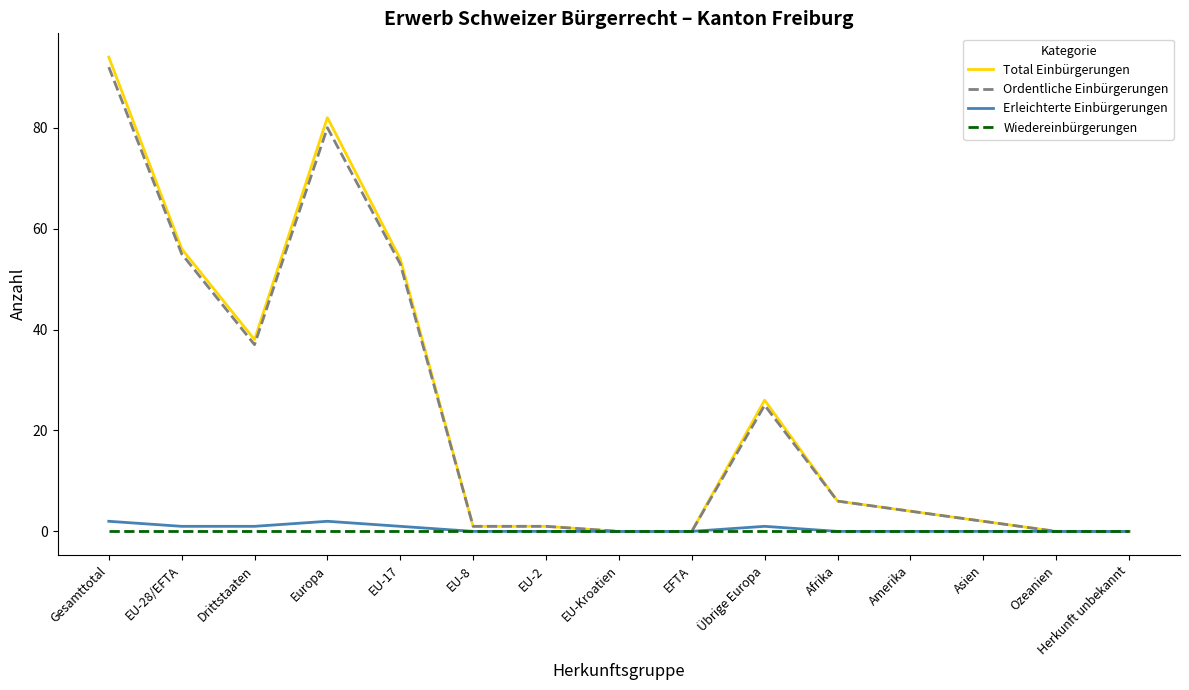

Rank the series by their maximum value, from highest to lowest.

Total Einbürgerungen, Ordentliche Einbürgerungen, Erleichterte Einbürgerungen, Wiedereinbürgerungen